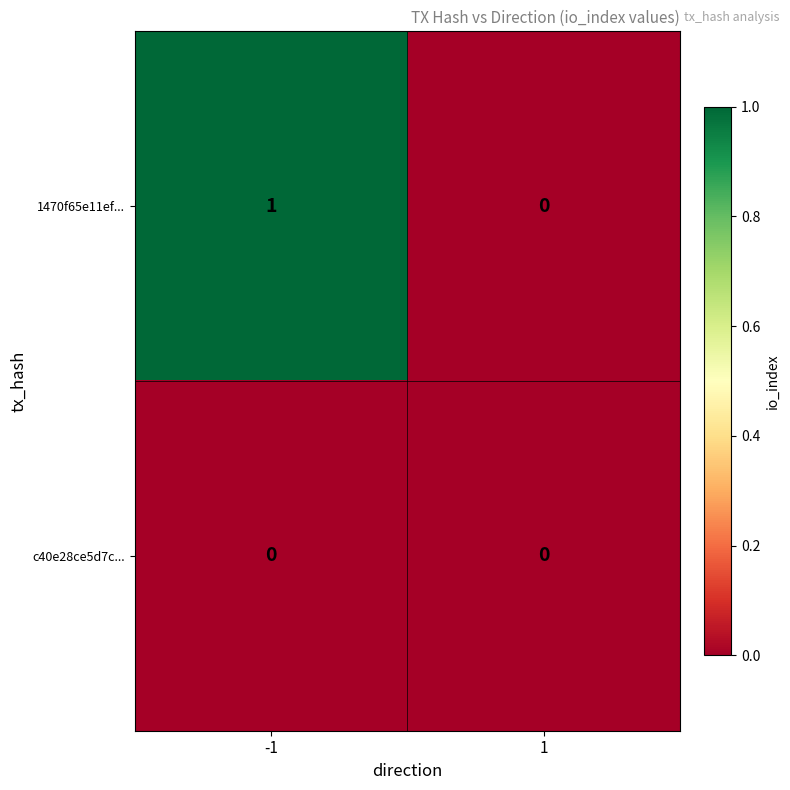

Which series has the largest total across all categories?

1470f65e11ef...